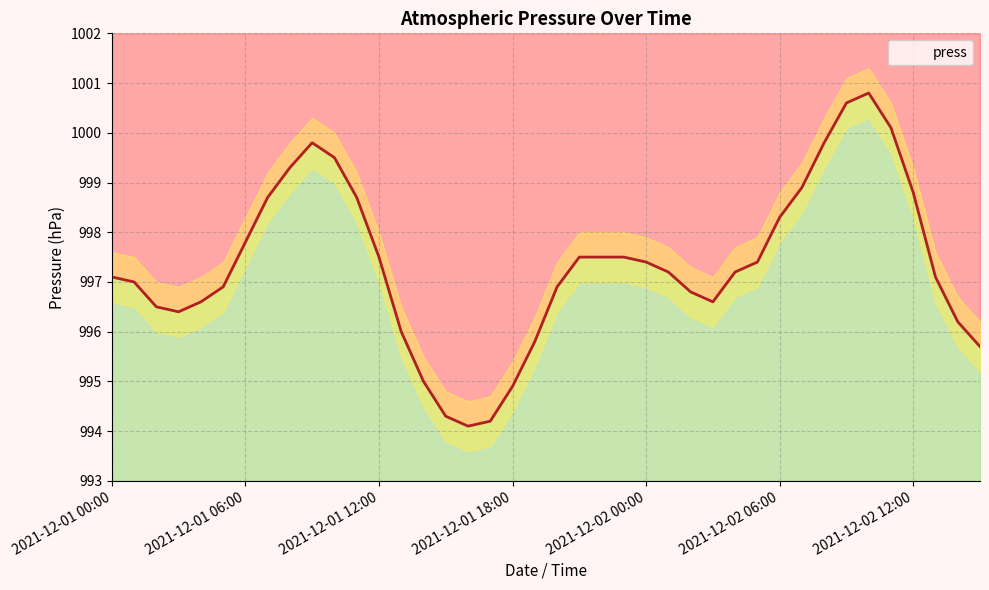

Which category has the highest value across all series?

2021-12-02 10:00